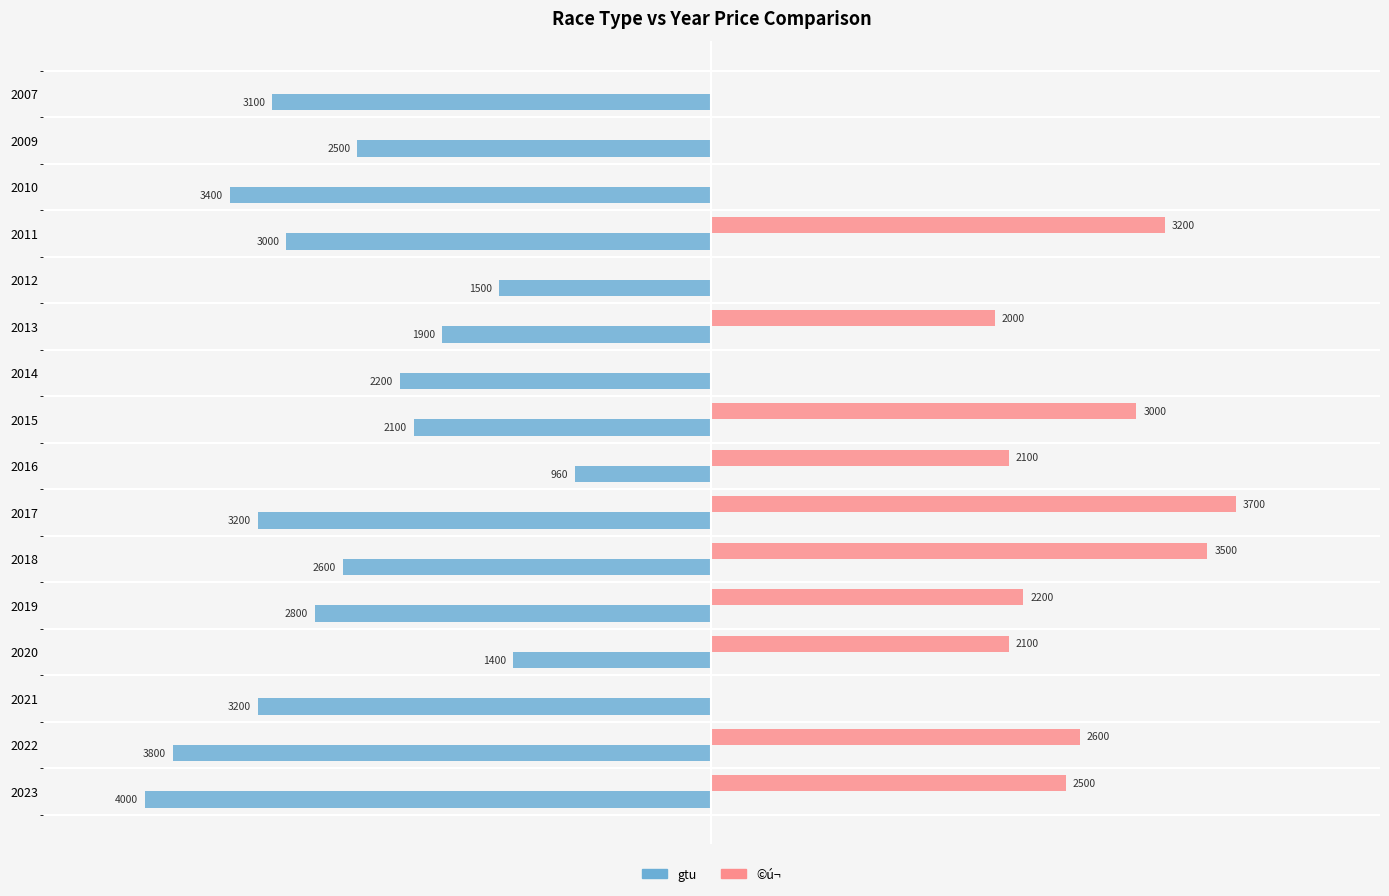

Between 2013 and 2010, which series saw the biggest shift?

©ú¬